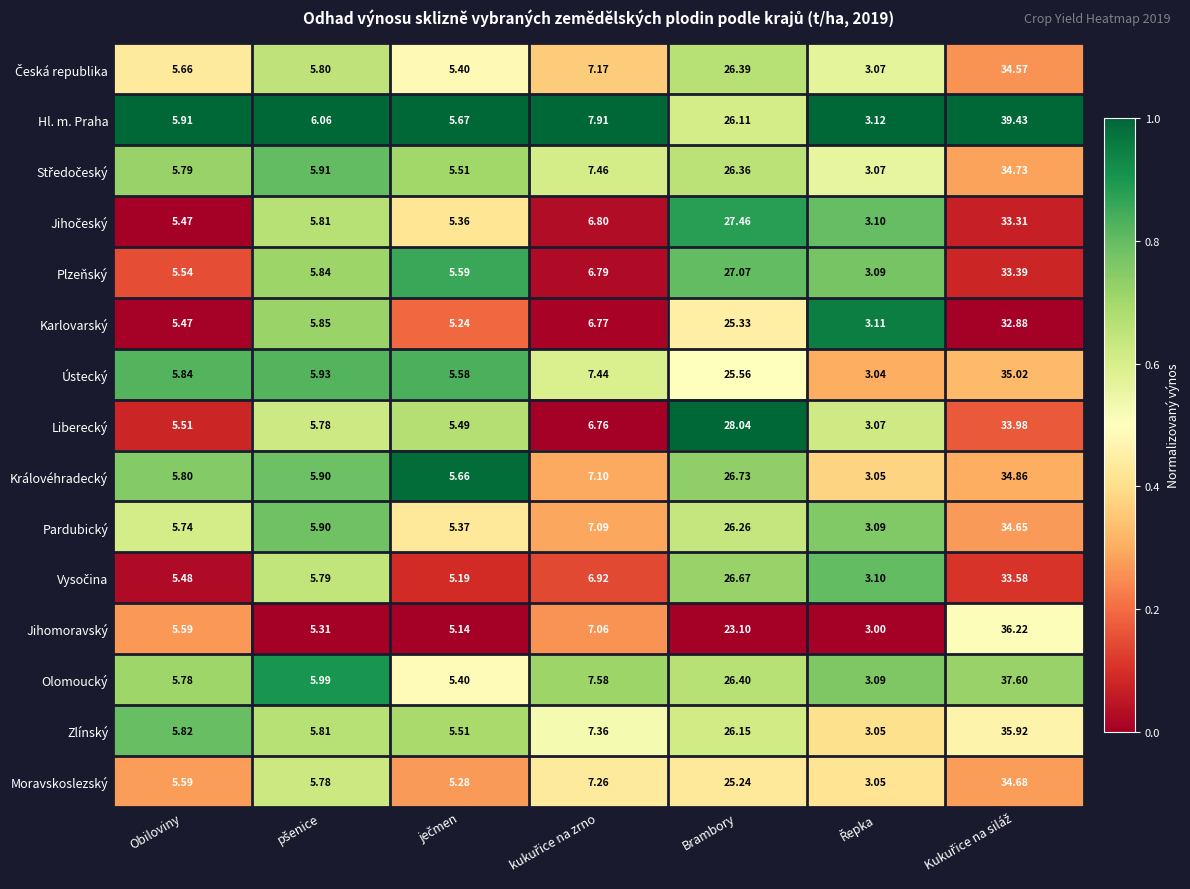

How many data points does each series have?

7